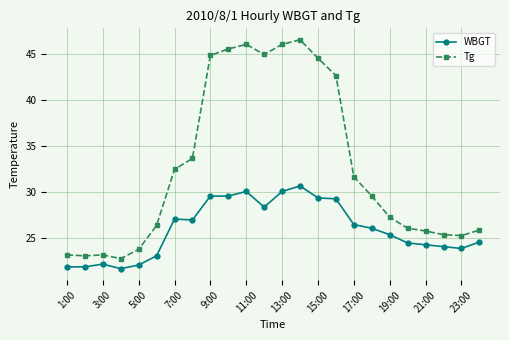

List the series in order of their peak value, lowest first.

WBGT, Tg